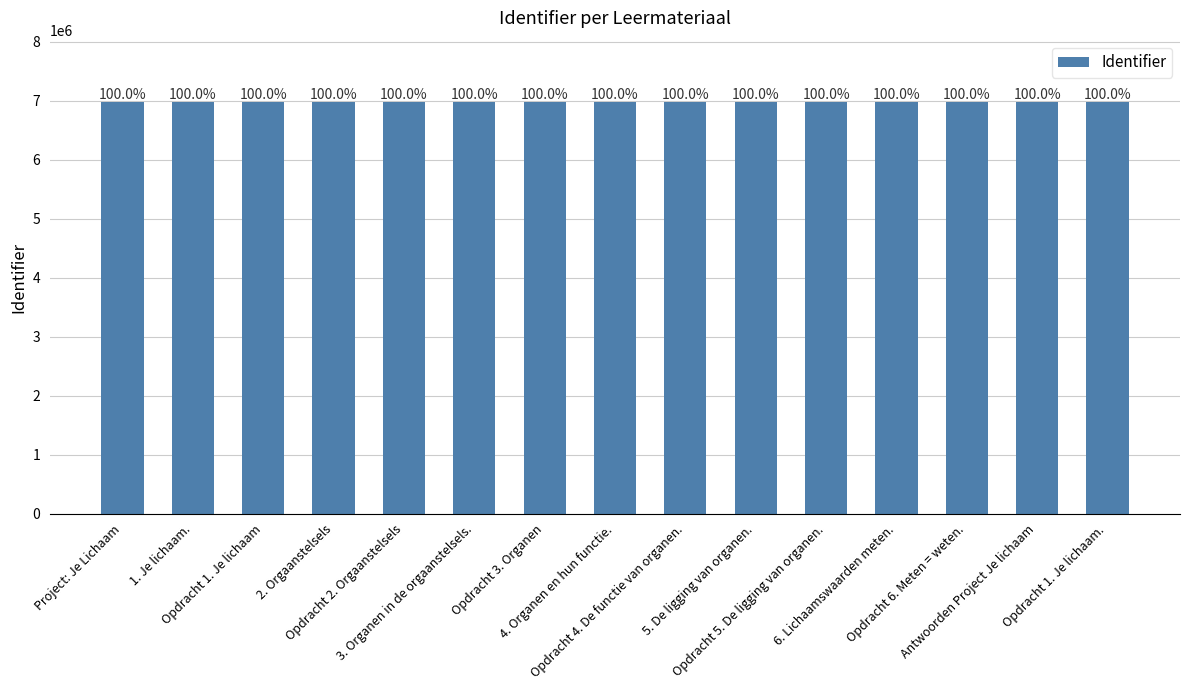

List the labels in order of value, smallest first.

Project: Je Lichaam, 1. Je lichaam., Opdracht 1. Je lichaam, 2. Orgaanstelsels, Opdracht 2. Orgaanstelsels, 3. Organen in de orgaanstelsels., Opdracht 3. Organen, 4. Organen en hun functie., Opdracht 4. De functie van organen., 5. De ligging van organen., Opdracht 5. De ligging van organen., 6. Lichaamswaarden meten., Opdracht 6. Meten = weten., Antwoorden Project Je lichaam, Opdracht 1. Je lichaam.